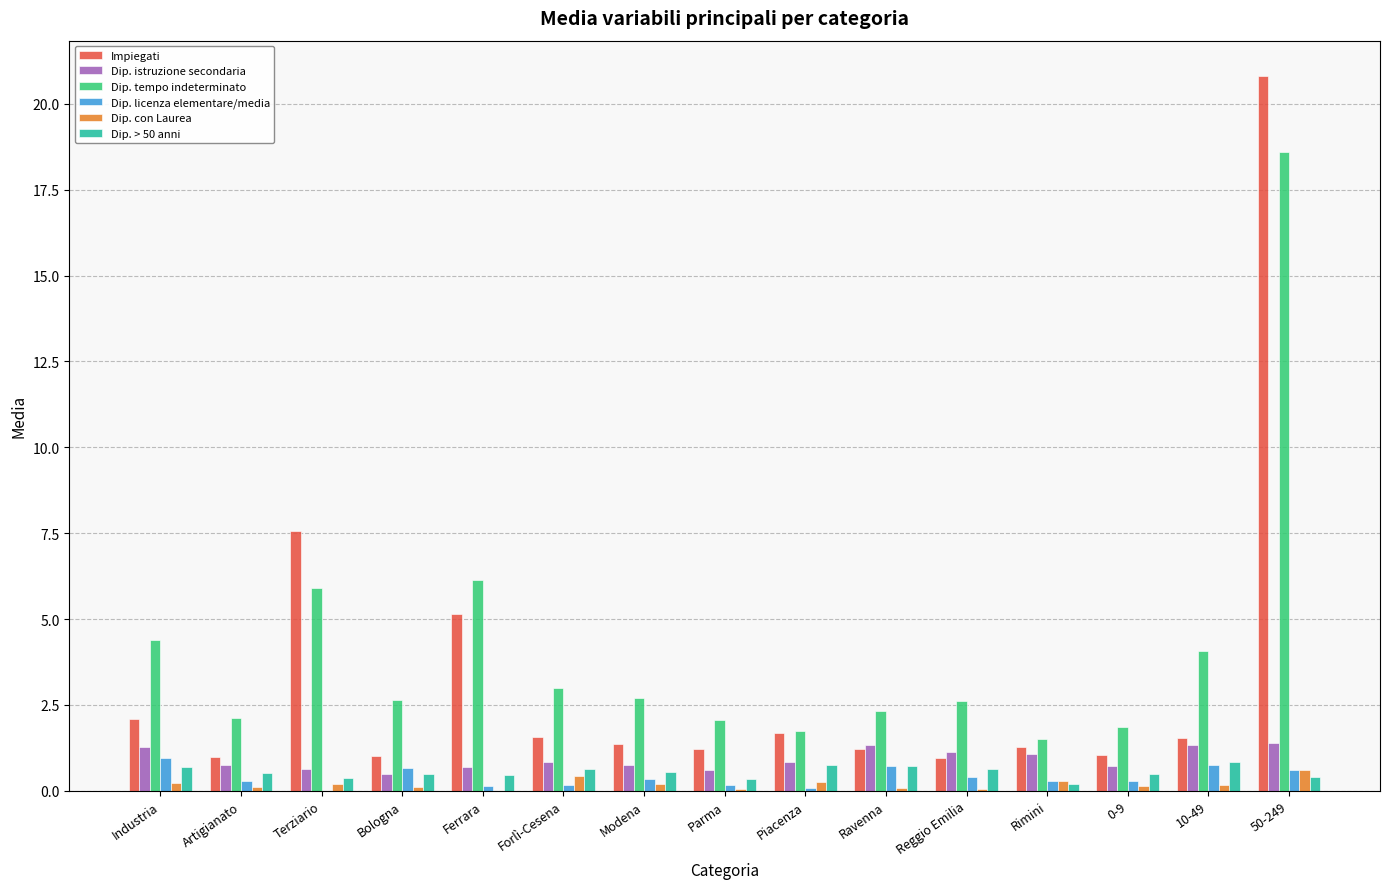

At which label is Impiegati closest to 10?

Terziario